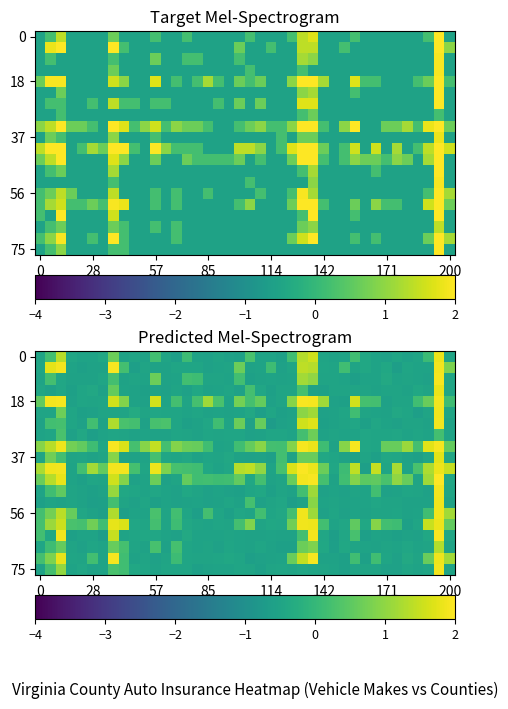

At which category is the sum across all series the highest?

38